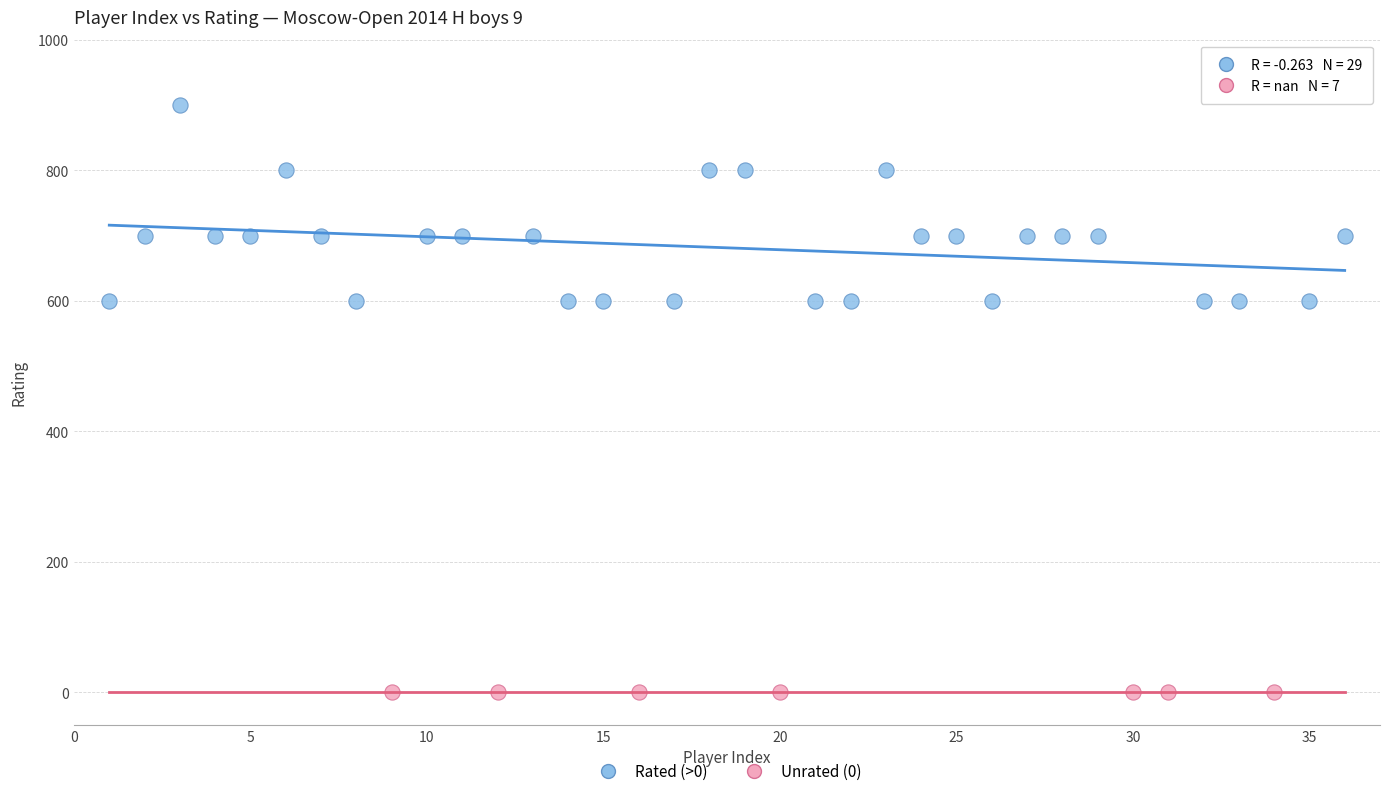

Which series contains the highest Y value?

Rated (>0)